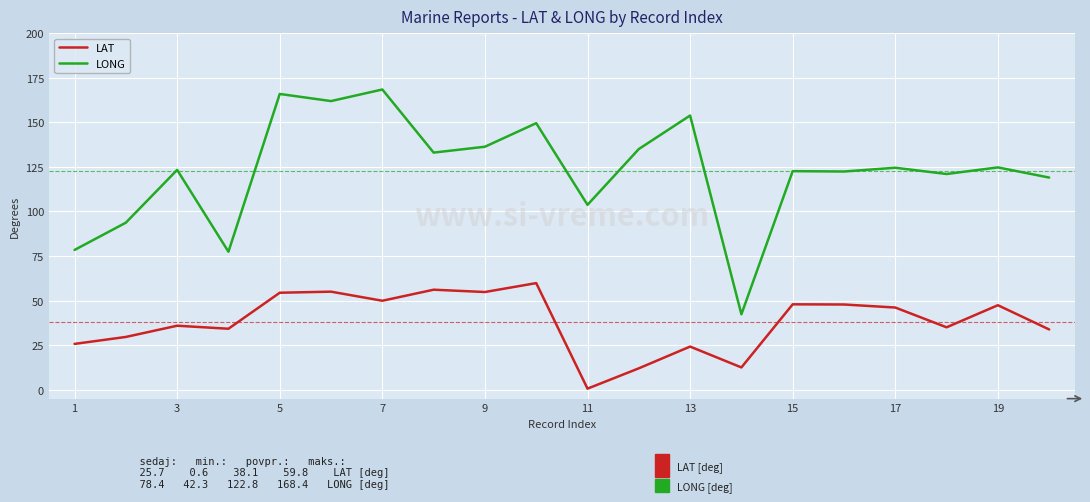

Which series has the largest total across all categories?

LONG